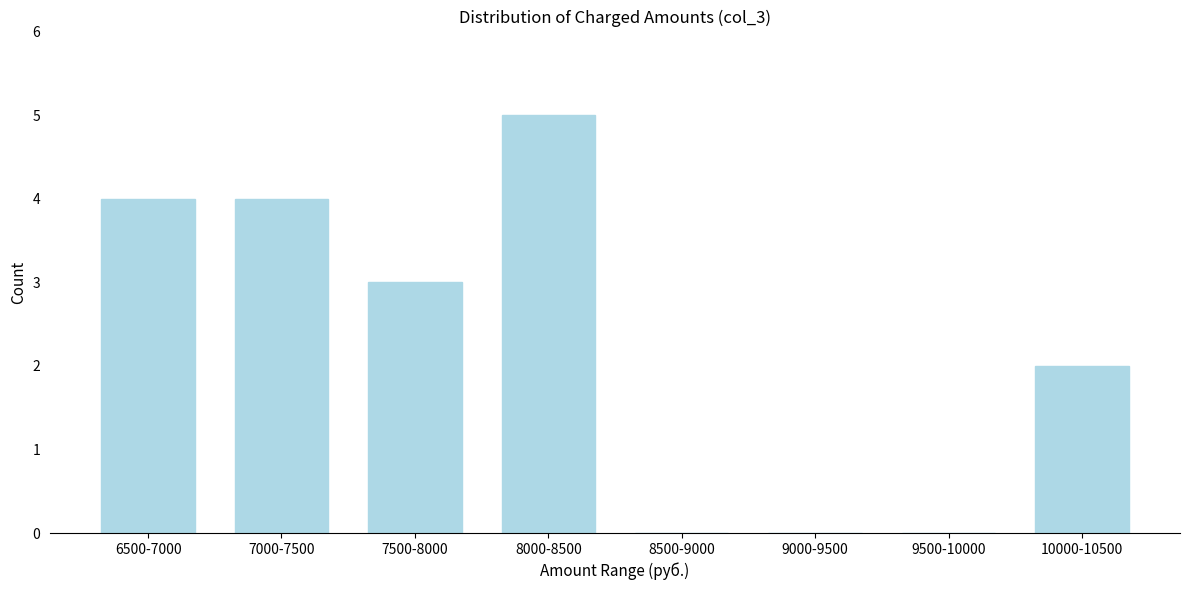

Reading left to right, extract all data points from this chart.

6500-7000=4	7000-7500=4	7500-8000=3	8000-8500=5	8500-9000=0	9000-9500=0	9500-10000=0	10000-10500=2